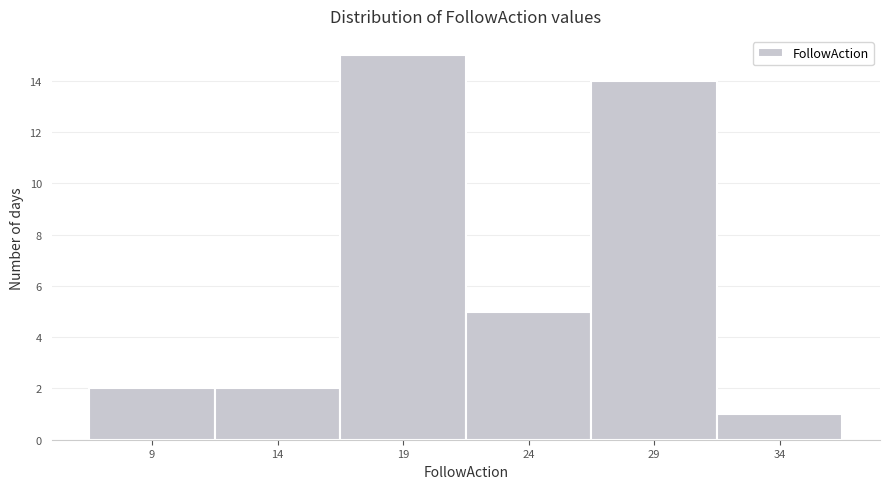

Reading left to right, what are all the values shown in this chart?

2	2	15	5	14	1